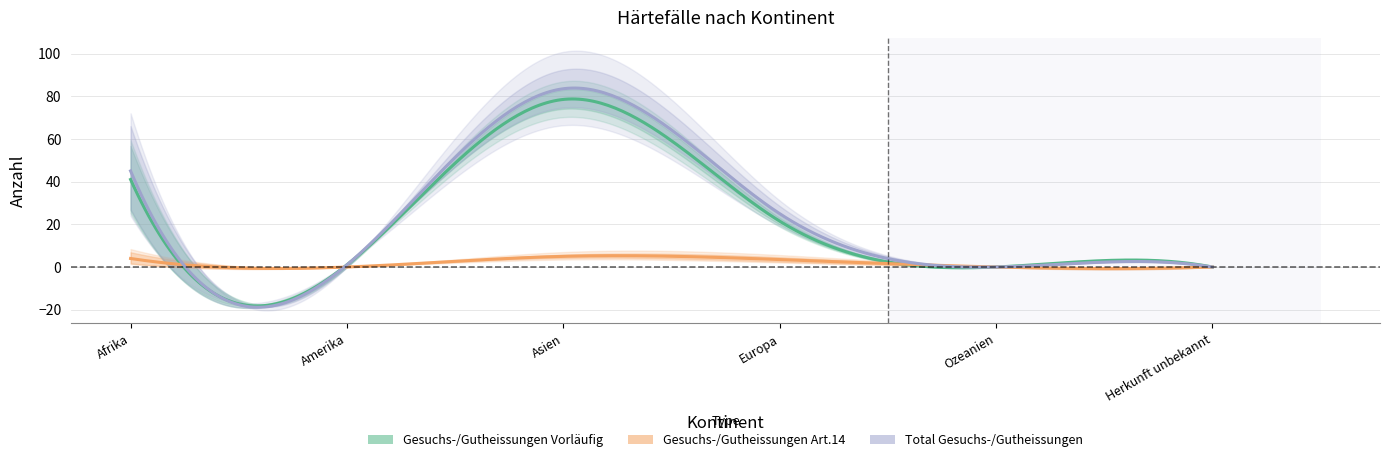

The Gesuchs-eingänge (Art.14) series shows 0 at Amerika. True or false?

True